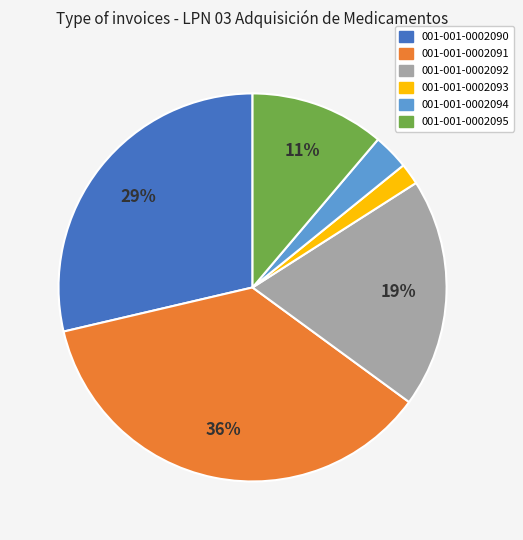

Which category has the smallest portion of the pie?

001-001-0002093